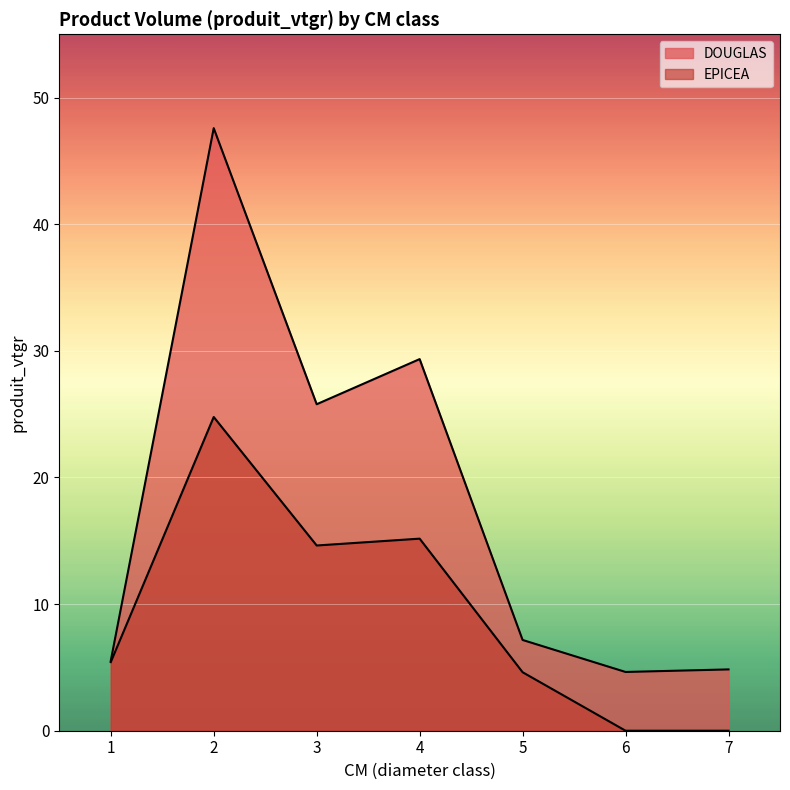

True or false: EPICEA and DOUGLAS cross at least once.

False